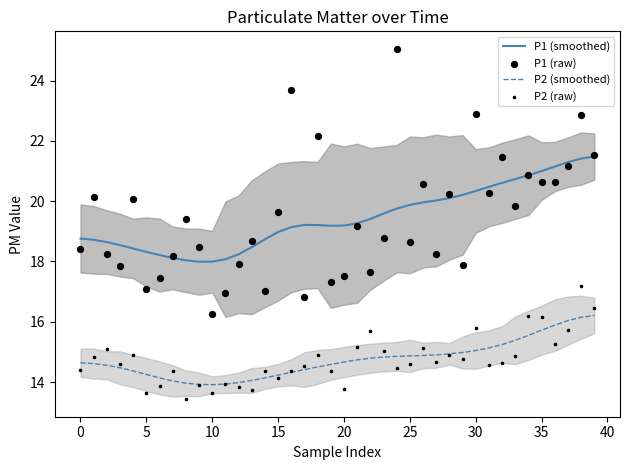

Is the value of P1 (smoothed) at 31 greater than the value of P2 (smoothed) at 23?

Yes